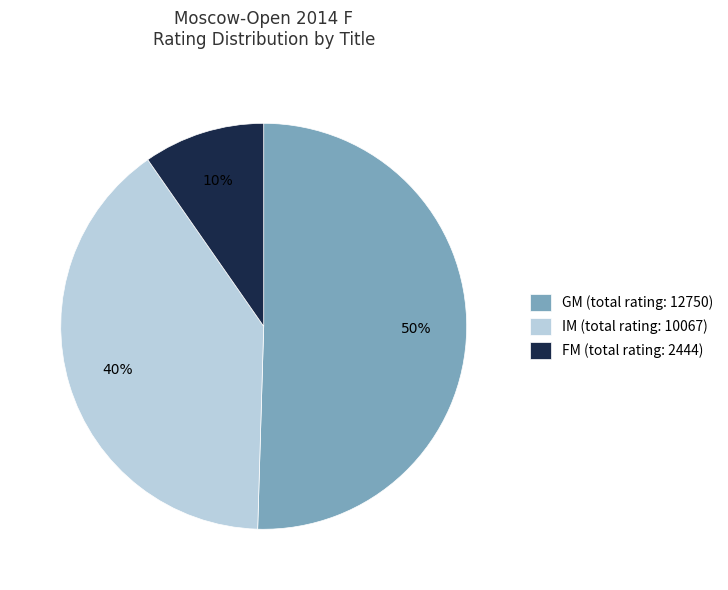

How many segments does this pie chart have?

3